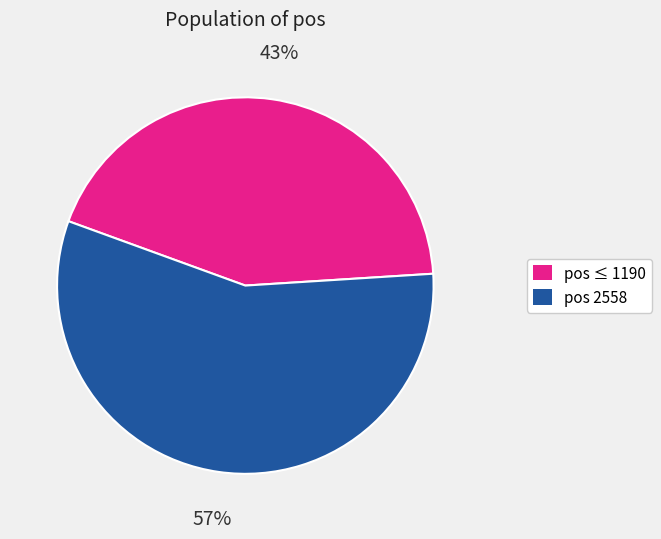

How many segments does this pie chart have?

2